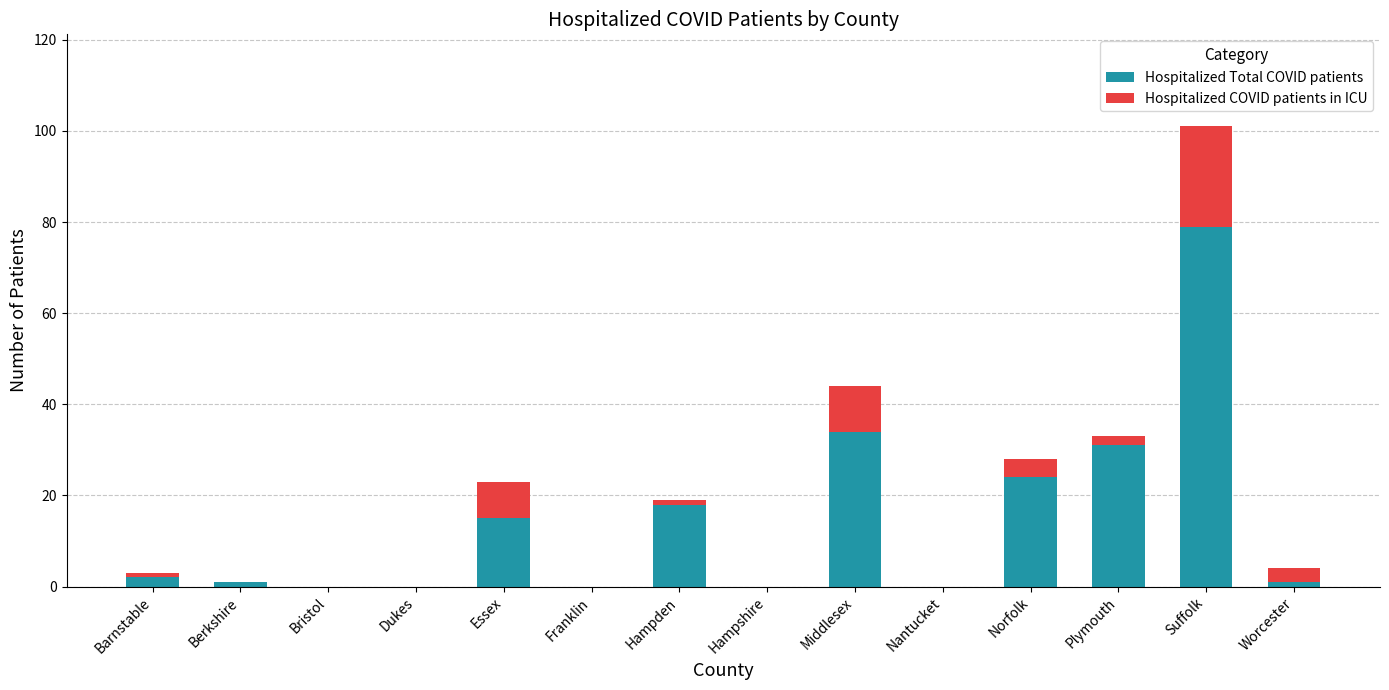

Reading left to right, what are the values for Hospitalized Total COVID patients?

Barnstable=2	Berkshire=1	Bristol=0	Dukes=0	Essex=15	Franklin=0	Hampden=18	Hampshire=0	Middlesex=34	Nantucket=0	Norfolk=24	Plymouth=31	Suffolk=79	Worcester=1